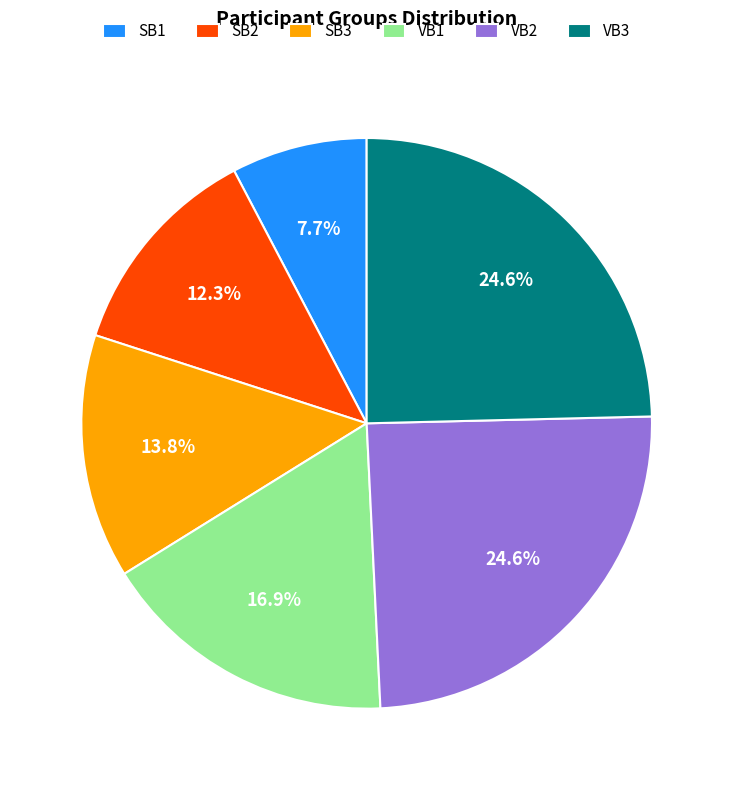

Do VB1 and VB2 together represent more than half of the pie?

No